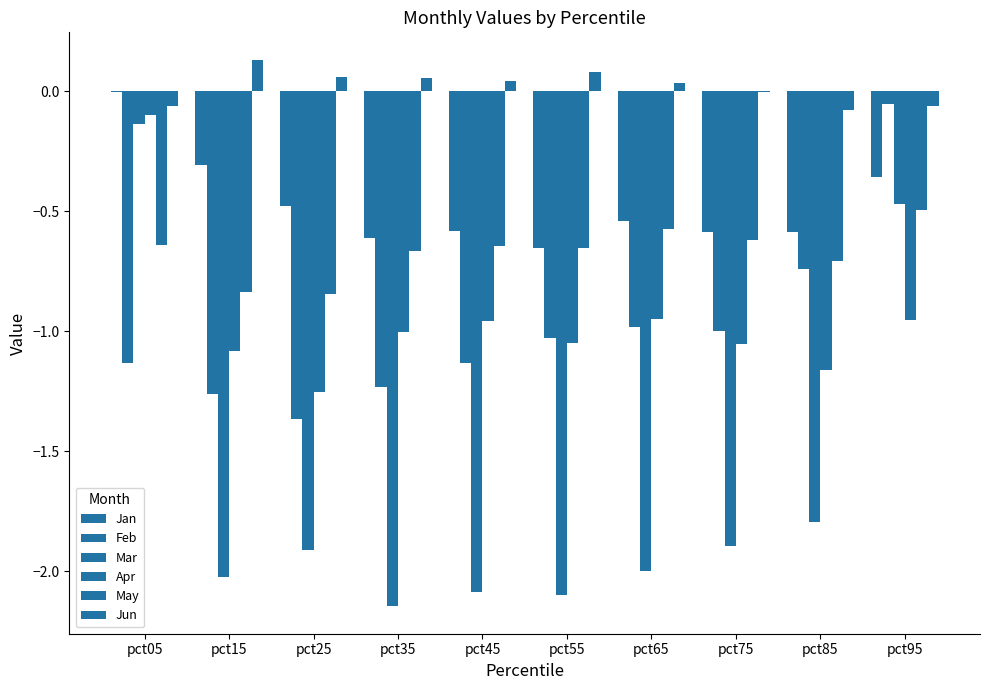

How many groups of bars are there?

10